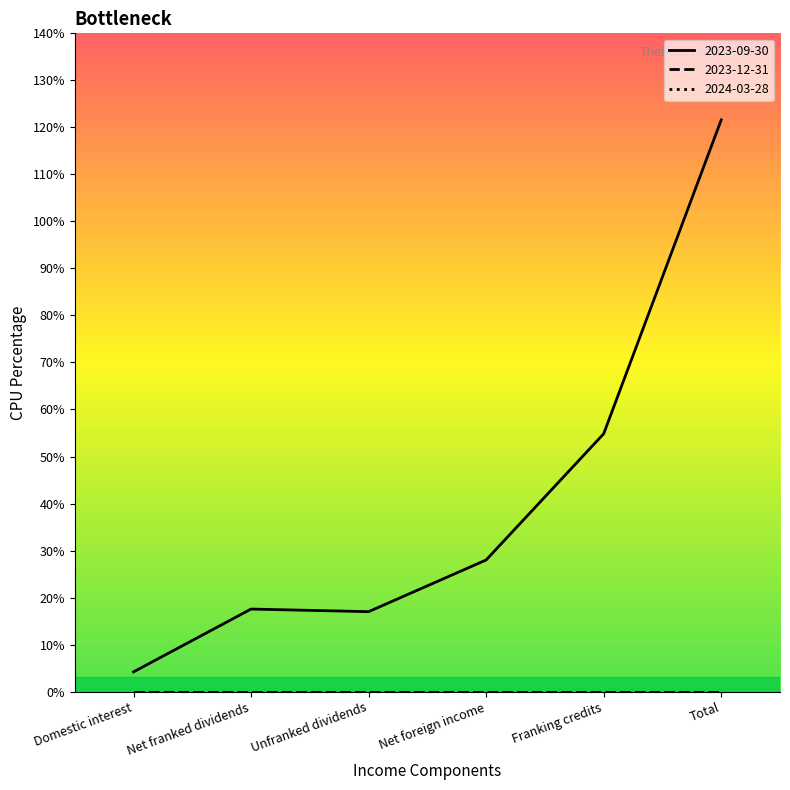

At Net franked dividends, list the series in order from largest to smallest.

2023-09-30, 2023-12-31, 2024-03-28